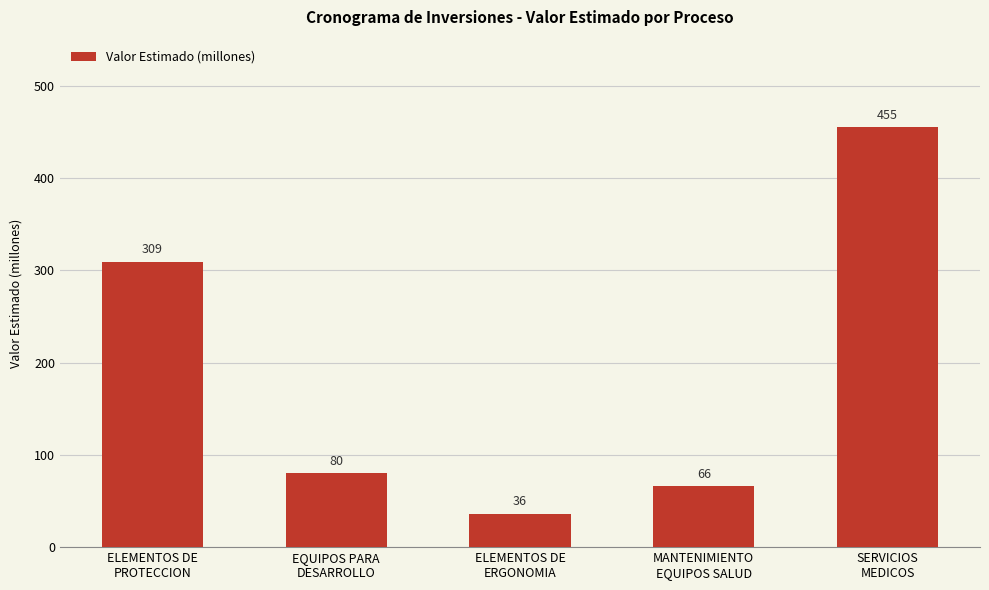

Reading left to right, list all the values displayed in this chart.

309	80	36	66	455